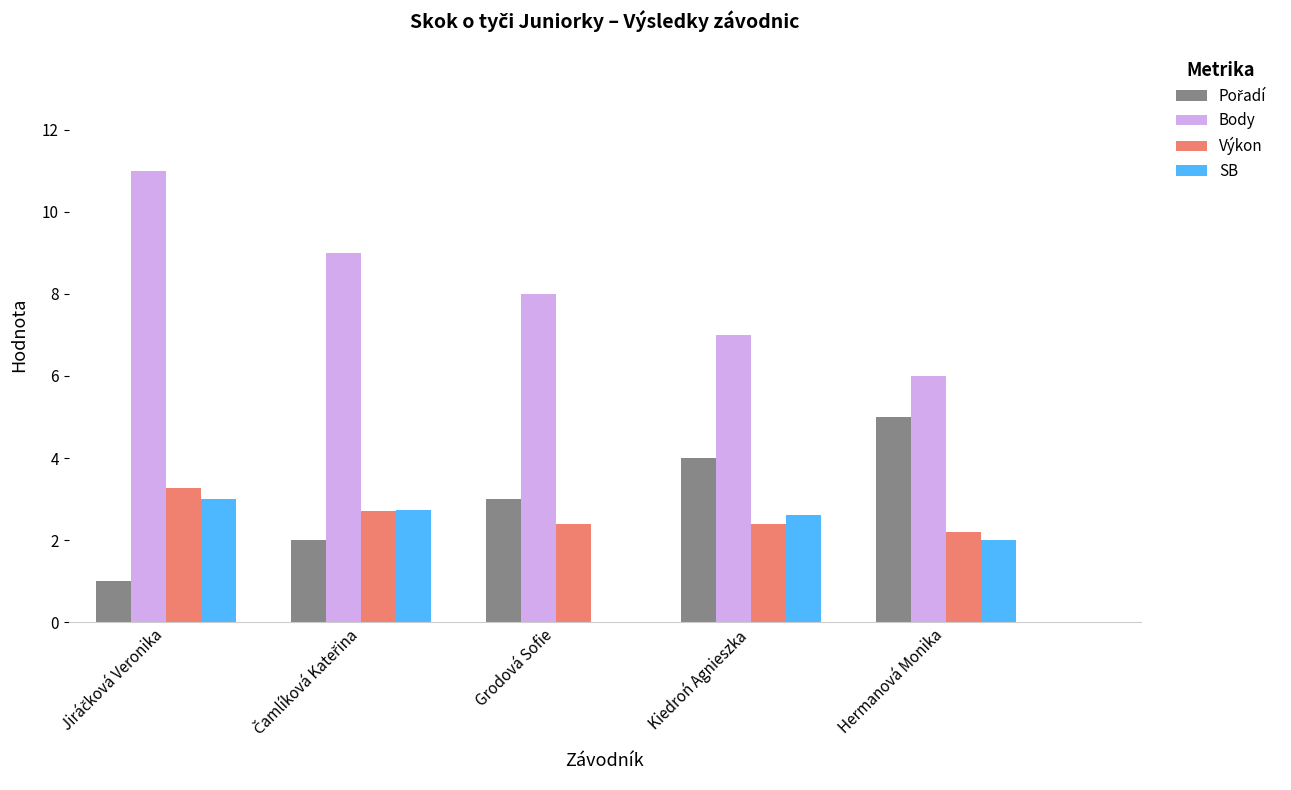

What is the maximum value for Výkon?

3.3